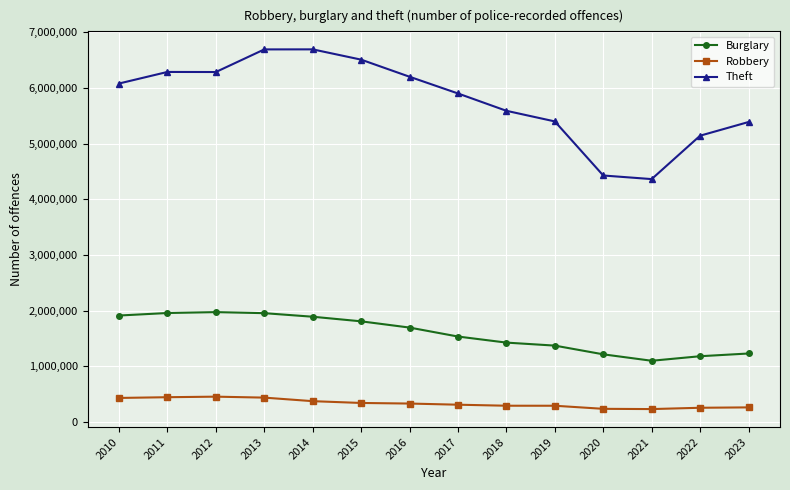

Is this an area chart (filled region under the line)?

No